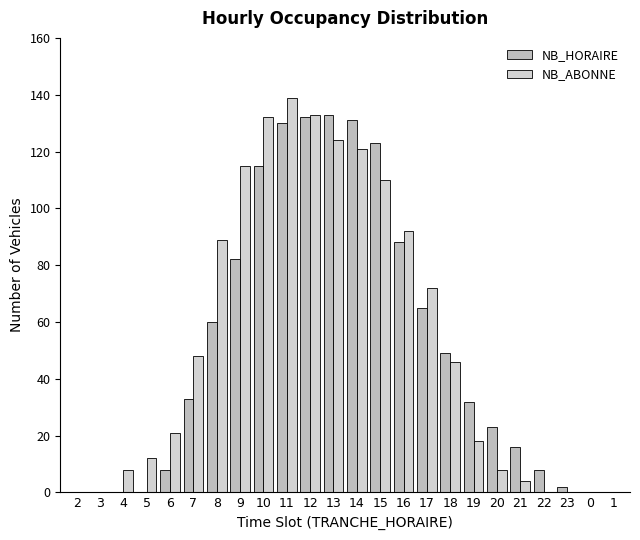

What is the value of the NB_ABONNE bar at the 14th from the left?

110